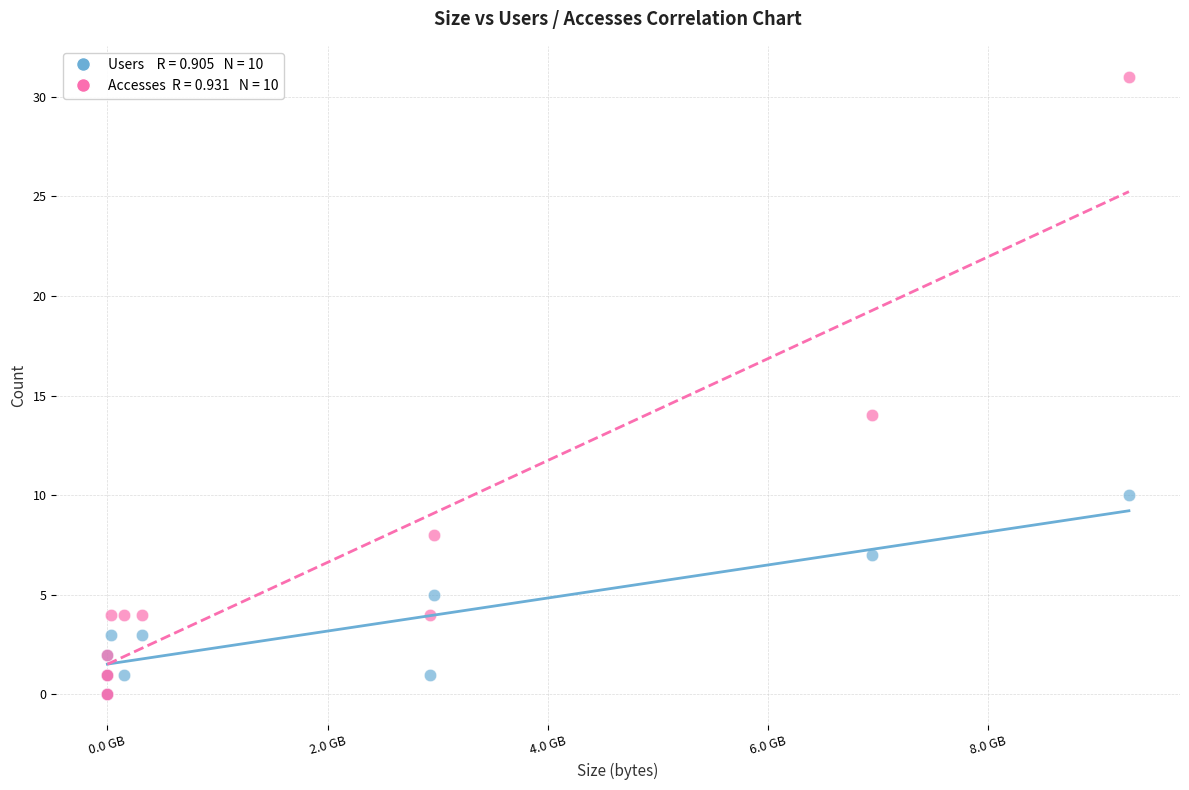

Across all series, what Y value is closest to 15?

14